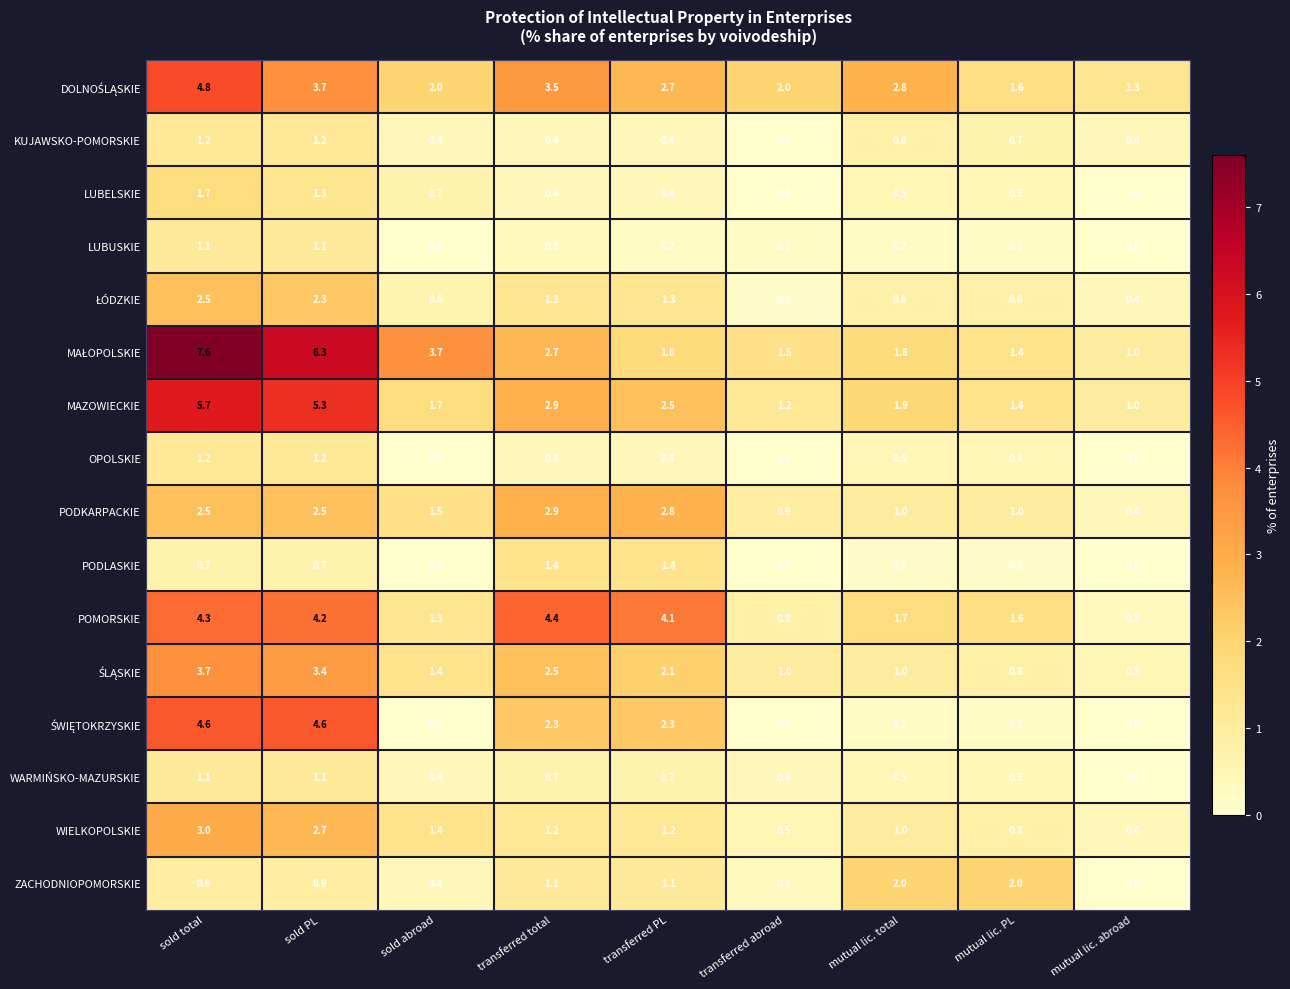

Rank the categories by POMORSKIE value from lowest to highest.

mutual lic. abroad, transferred abroad, sold abroad, mutual lic. PL, mutual lic. total, transferred PL, sold PL, sold total, transferred total